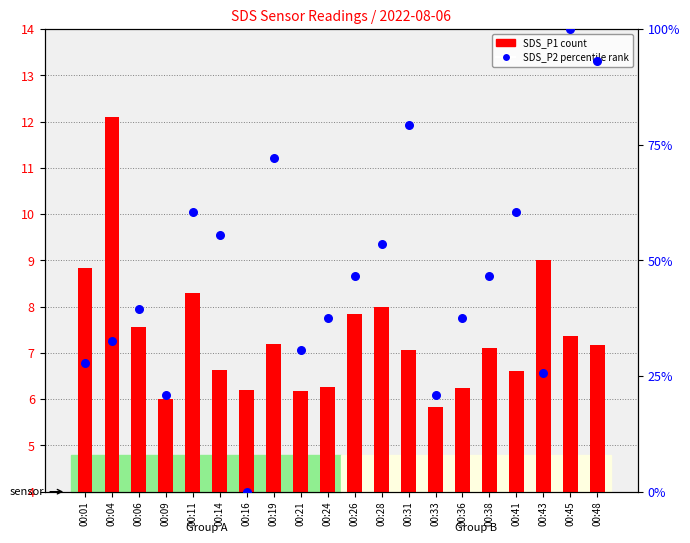

Is the value of SDS_P1 (count) at 00:31 greater than the value of SDS_P2 percentile rank at 00:45?

No